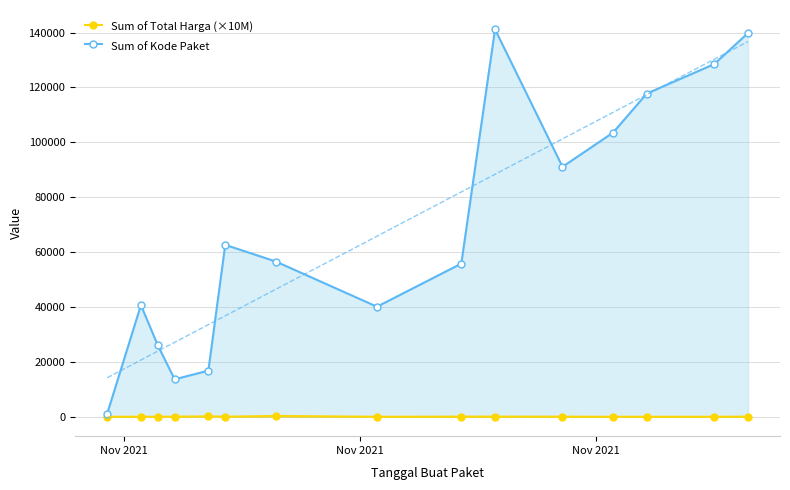

Reading right to left, what are all the values shown in this chart?

Sum of Total Harga (×10M): 56.0	2.7	5.2	5.6	37.3	56.5	49.3	3.4	293.9	36.9	142.6	46.4	9.1	11.2	1.3
Sum of Kode Paket: 139817.0	128516.0	117783.0	103541.0	91101.0	141173.0	55826.0	40112.0	56587.0	62660.0	16823.0	13652.0	26045.0	40709.0	1139.0